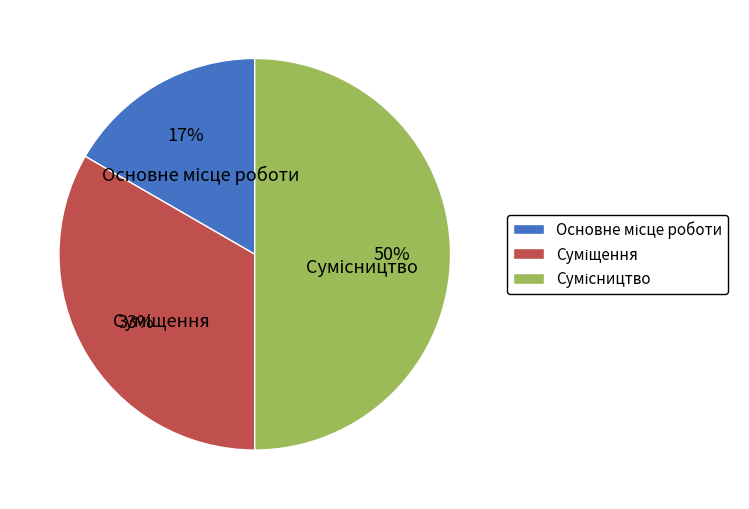

How many slices are in this pie chart?

3